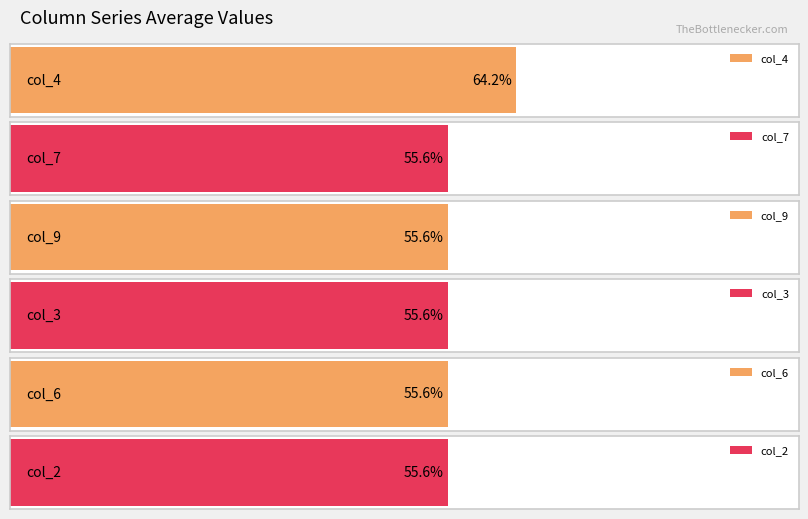

At which category does the chart reach its minimum across all series?

2